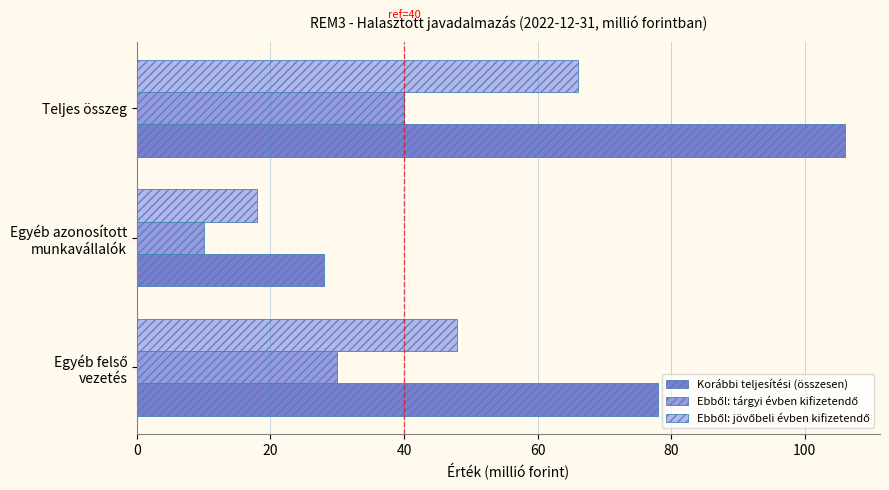

What is the sum of all Korábbi teljesítési (összesen) values?

212